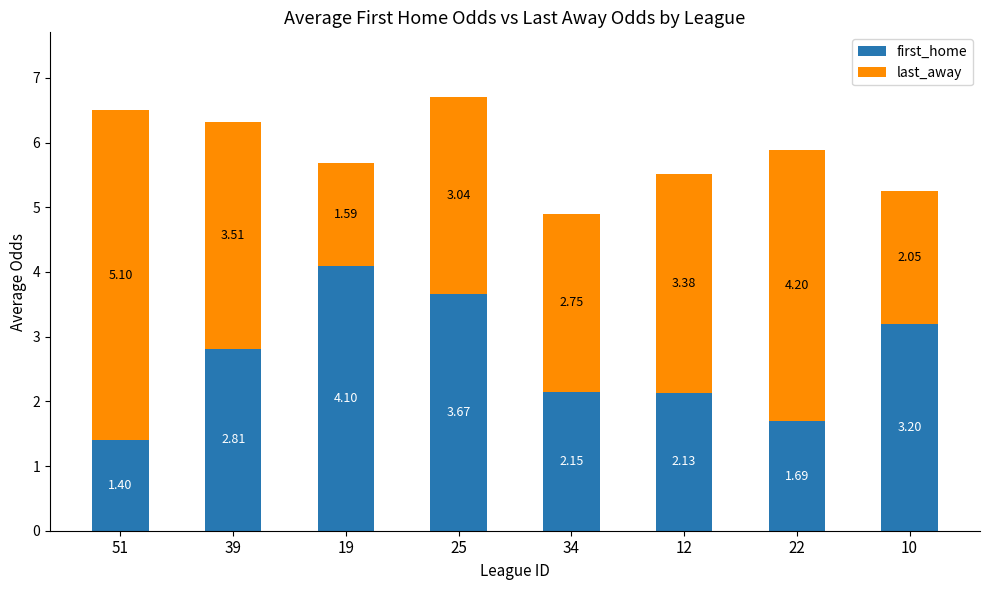

Rank the categories by first_home value from highest to lowest.

19, 25, 10, 39, 34, 12, 22, 51